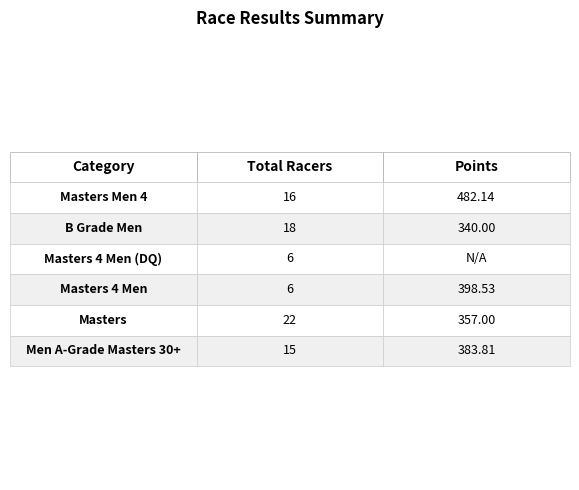

What is the difference between the highest and lowest values at Men A-Grade Masters 30+?

368.8